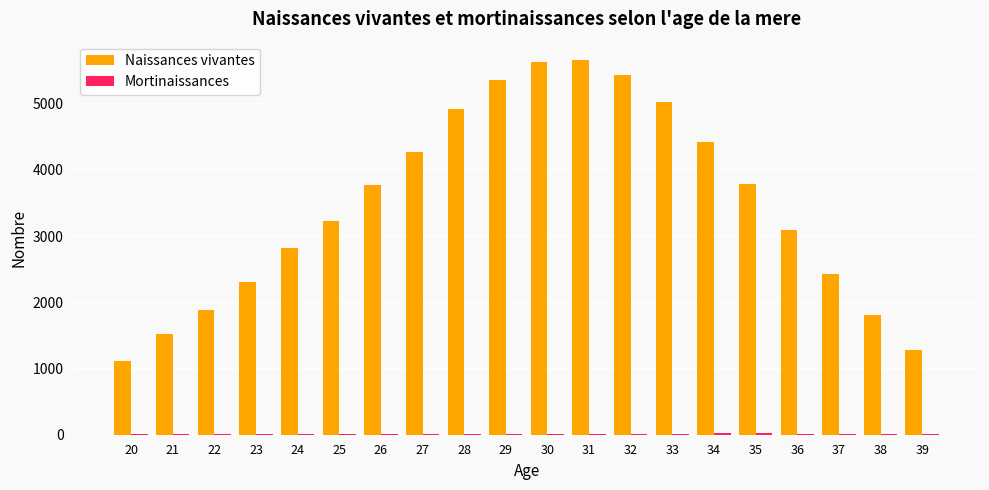

The value of Naissances vivantes at 29 is 3014. True or false?

False